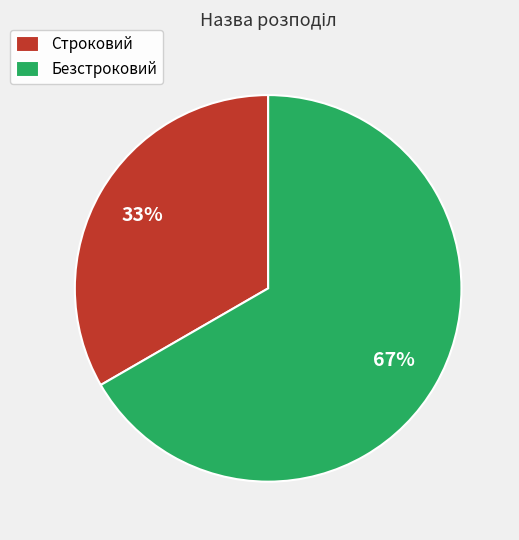

Which slice represents more than half of the pie?

Безстроковий